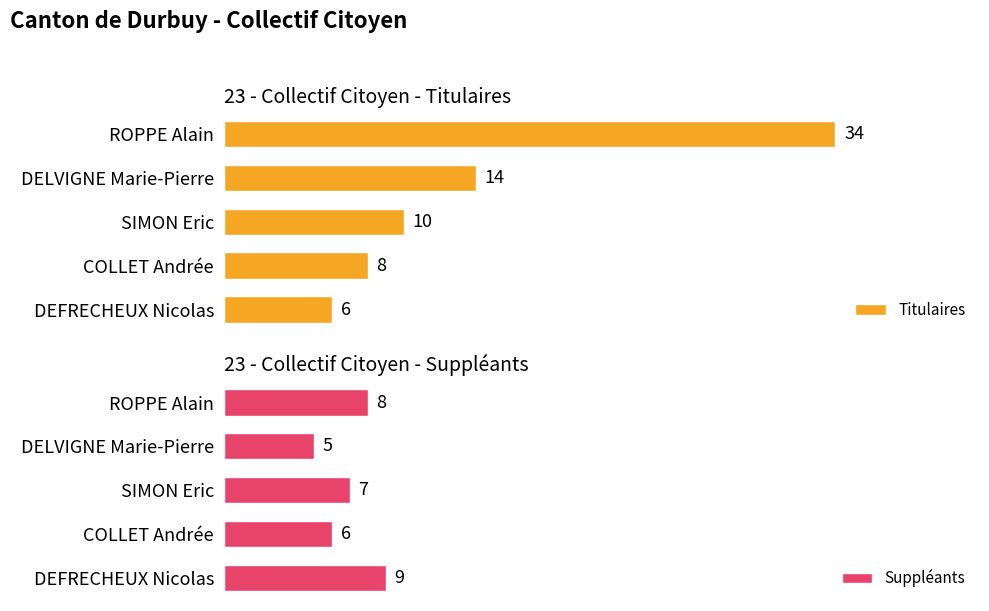

Which series has the largest total across all categories?

Titulaires